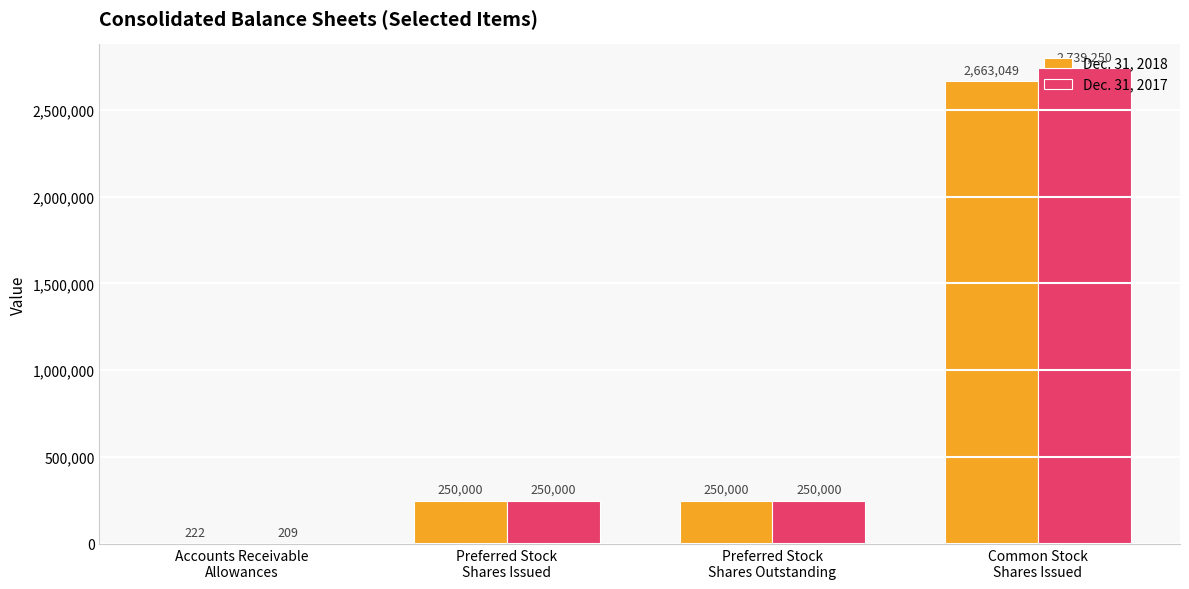

What is the greatest value displayed?

2739250